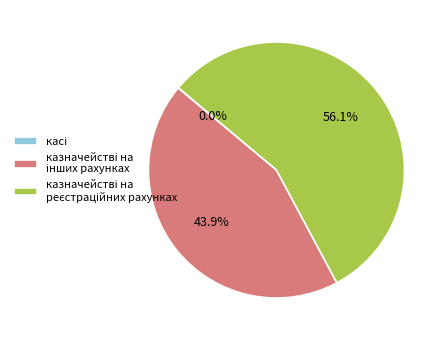

Does any single category account for the majority?

Yes